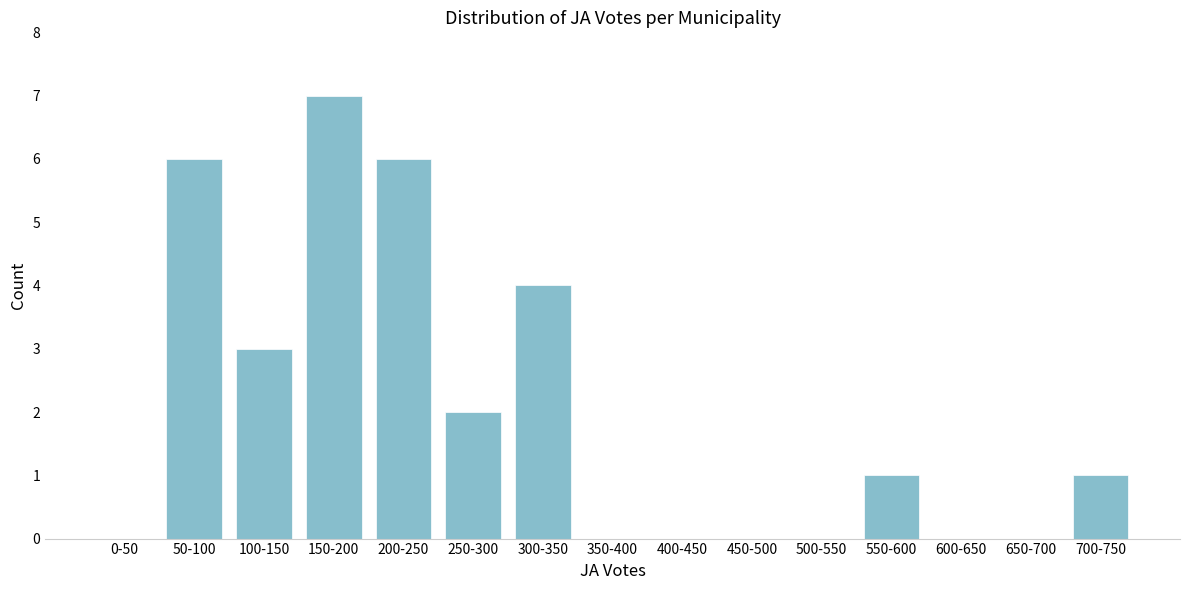

Reading right to left, extract all data points from this chart.

700-750=1	650-700=0	600-650=0	550-600=1	500-550=0	450-500=0	400-450=0	350-400=0	300-350=4	250-300=2	200-250=6	150-200=7	100-150=3	50-100=6	0-50=0